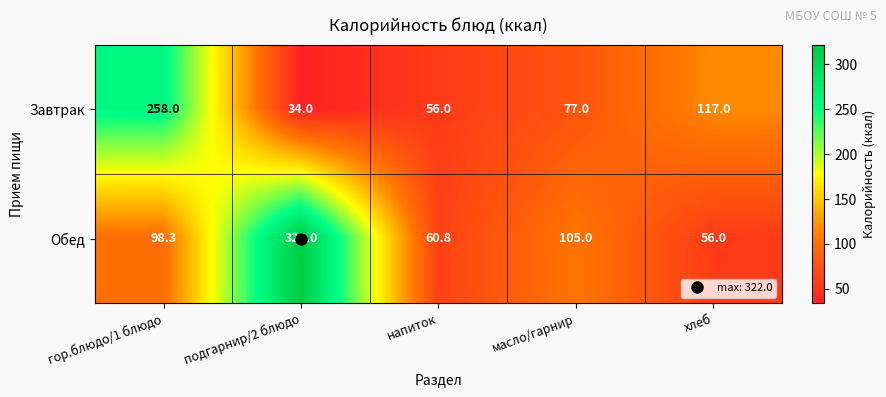

List the series in order of their peak value, lowest first.

Завтрак, Обед